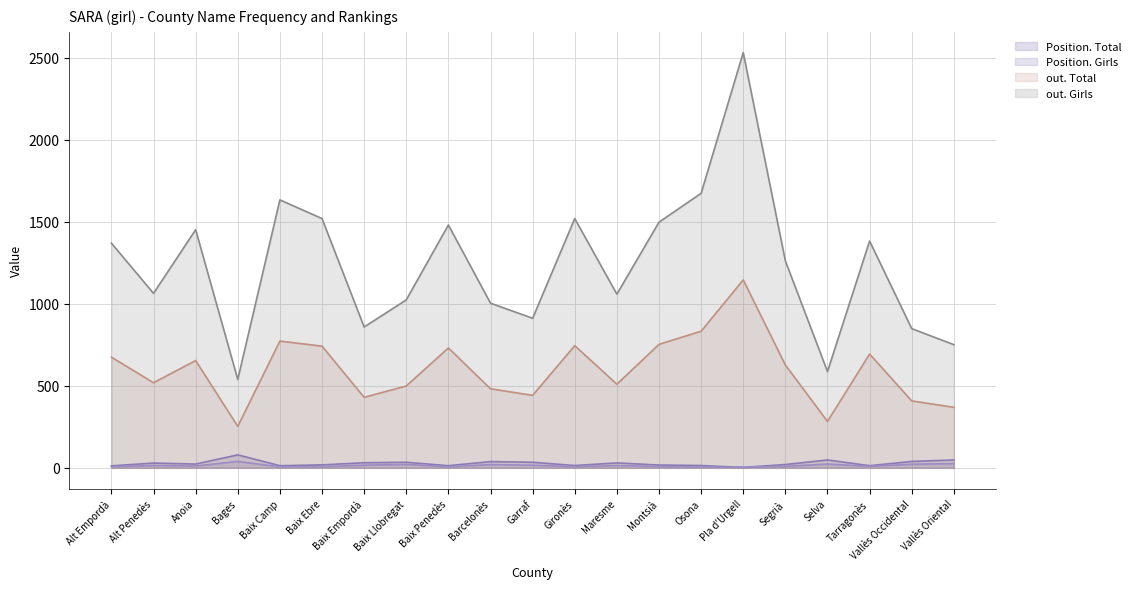

At how many categories does at least one series exceed 1587?

3